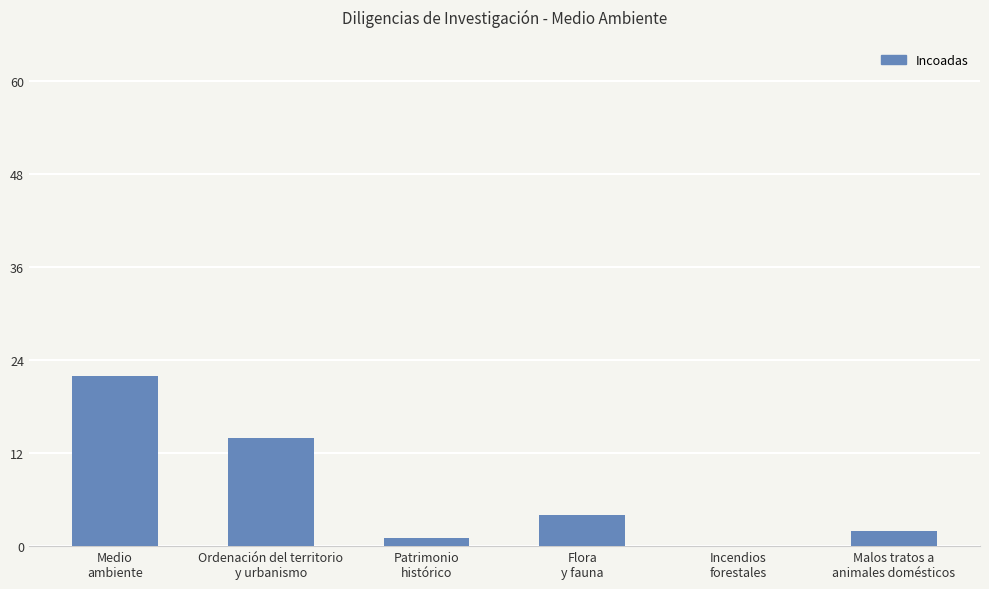

Where is the data nearest to the value 11?

Ordenación del territorio
y urbanismo